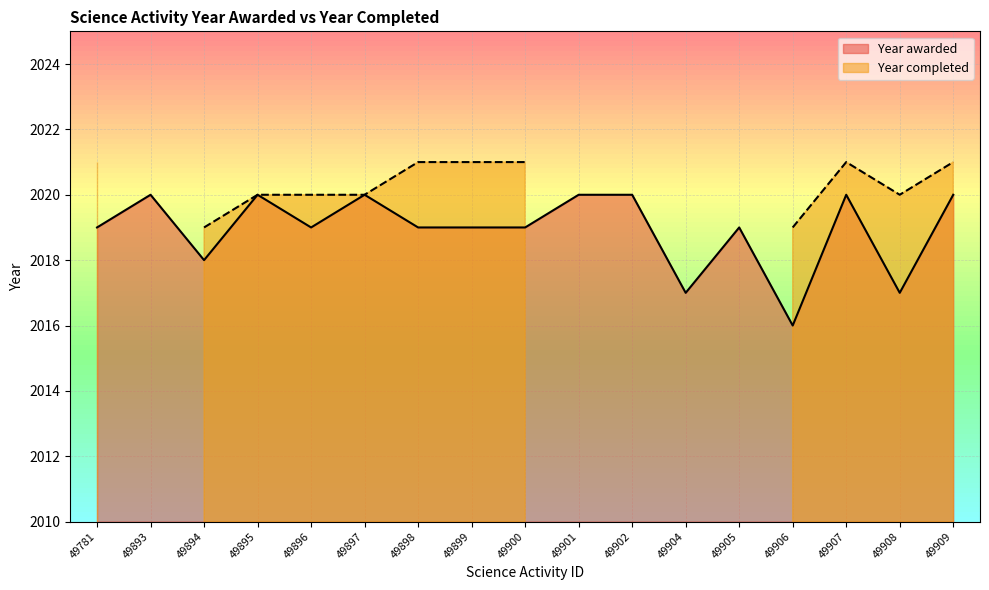

What is the average value?

2019